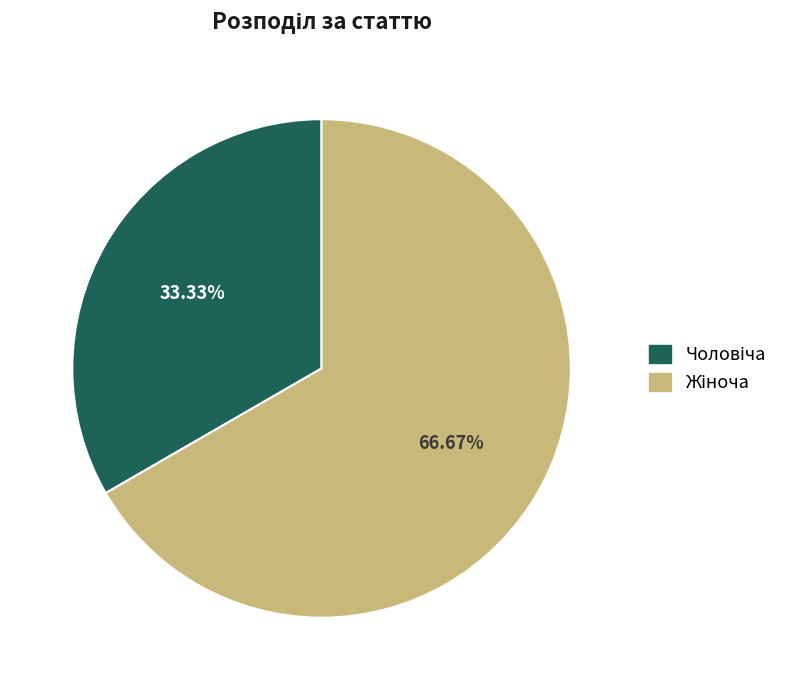

Does any single category account for the majority?

Yes